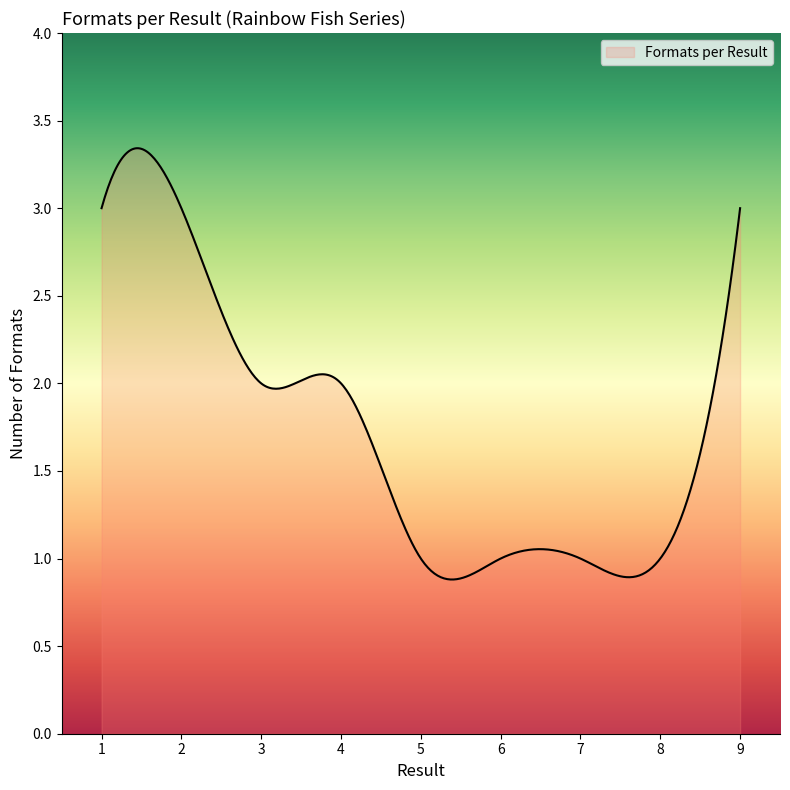

Does the chart have visible grid lines?

No